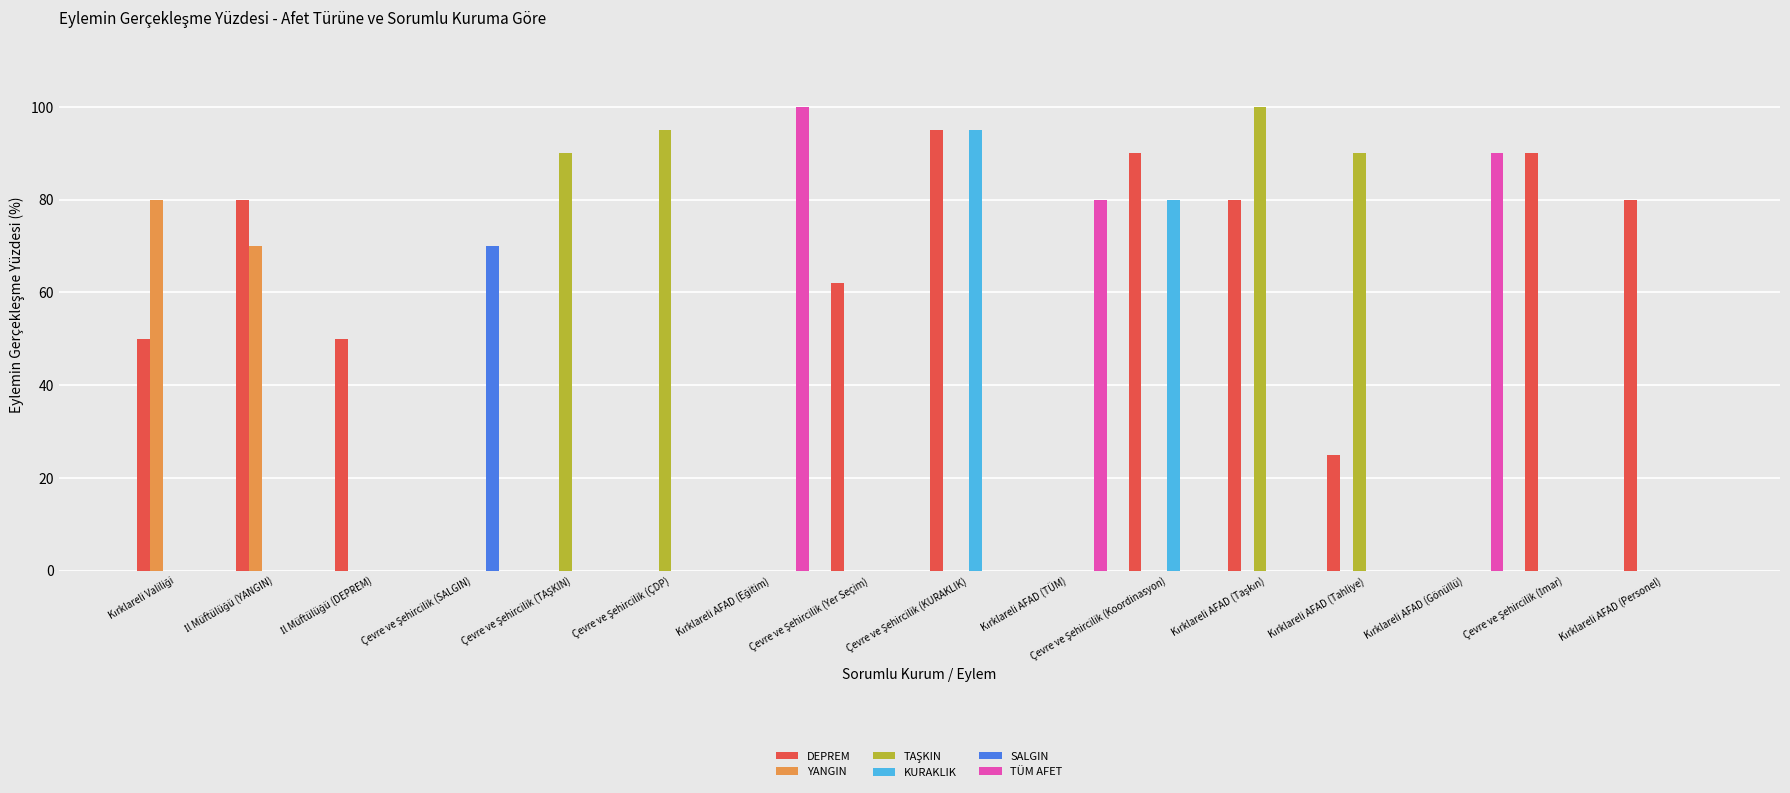

What is the maximum value for SALGIN?

70